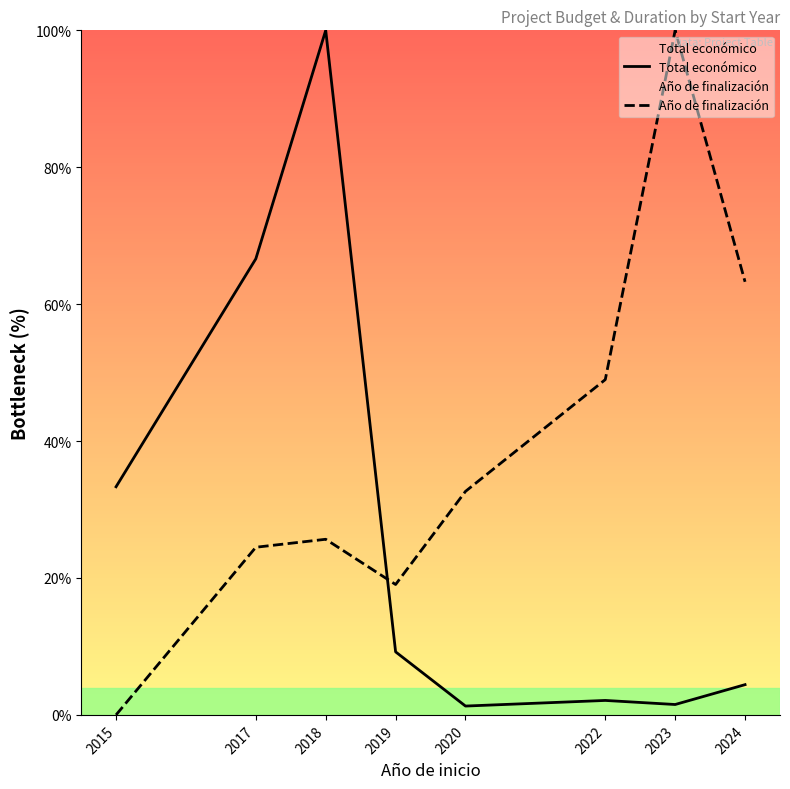

How many intersections are there between Año de finalización and Total económico?

1